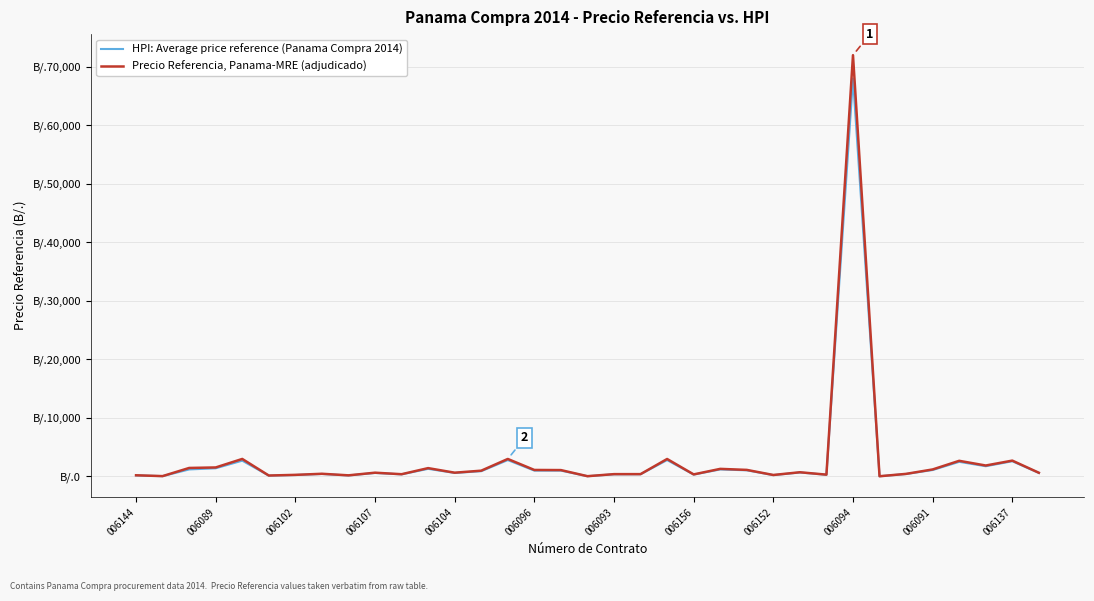

What is the maximum value for Precio Referencia, Panama-MRE (adjudicado)?

72000.0